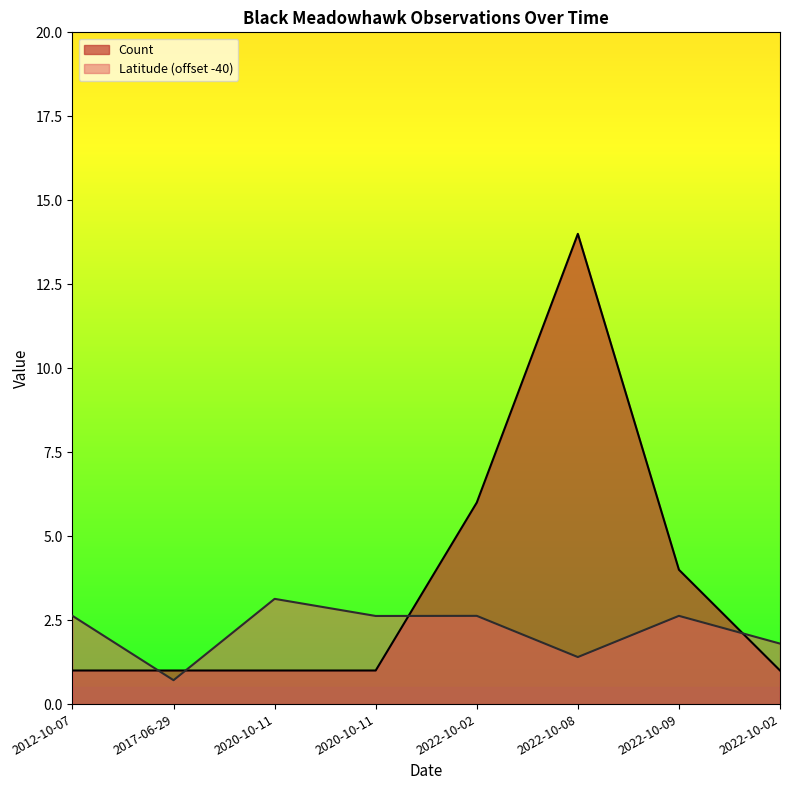

At which category does Latitude reach its first local peak?

2020-10-11